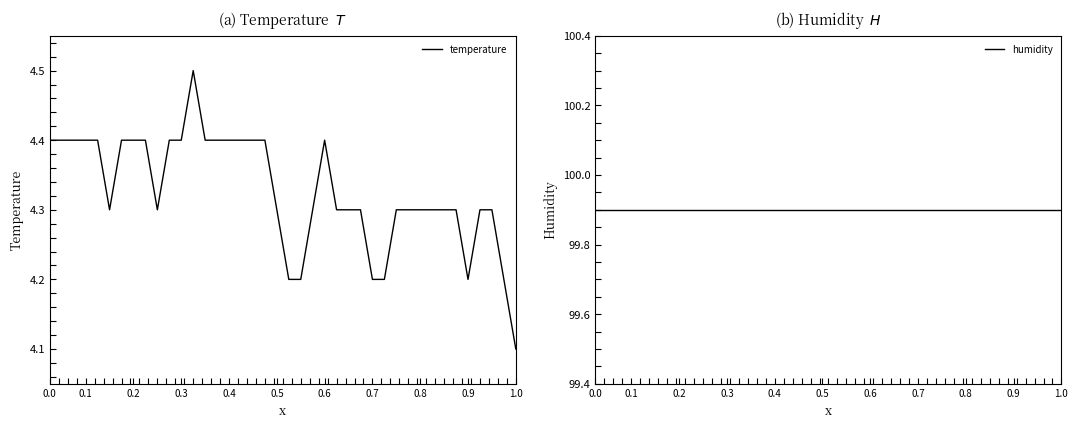

Reading left to right, list all the values displayed in this chart.

temperature: 4.4	4.4	4.4	4.4	4.4	4.3	4.4	4.4	4.4	4.3	4.4	4.4	4.5	4.4	4.4	4.4	4.4	4.4	4.4	4.3	4.2	4.2	4.3	4.4	4.3	4.3	4.3	4.2	4.2	4.3	4.3	4.3	4.3	4.3	4.3	4.2	4.3	4.3	4.2	4.1
humidity: 99.9	99.9	99.9	99.9	99.9	99.9	99.9	99.9	99.9	99.9	99.9	99.9	99.9	99.9	99.9	99.9	99.9	99.9	99.9	99.9	99.9	99.9	99.9	99.9	99.9	99.9	99.9	99.9	99.9	99.9	99.9	99.9	99.9	99.9	99.9	99.9	99.9	99.9	99.9	99.9